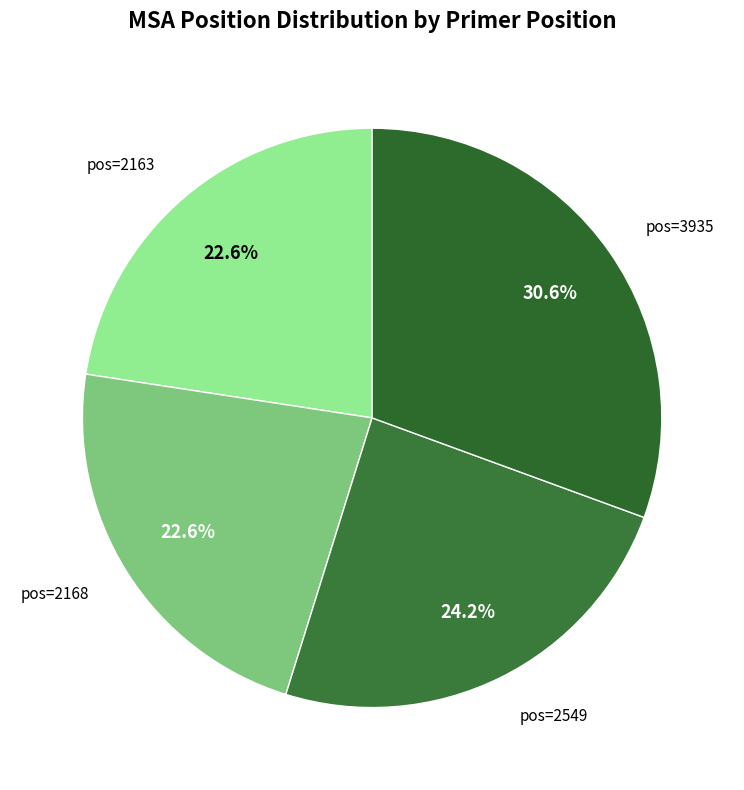

Count the number of slices in the pie.

4